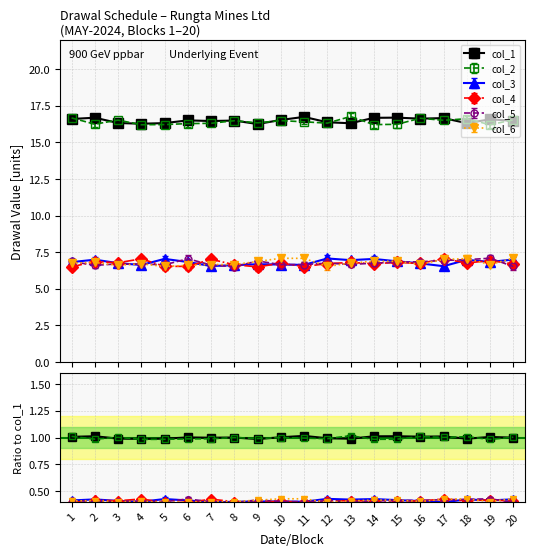

What is the spread (max minus min) of values at 13?

9.7